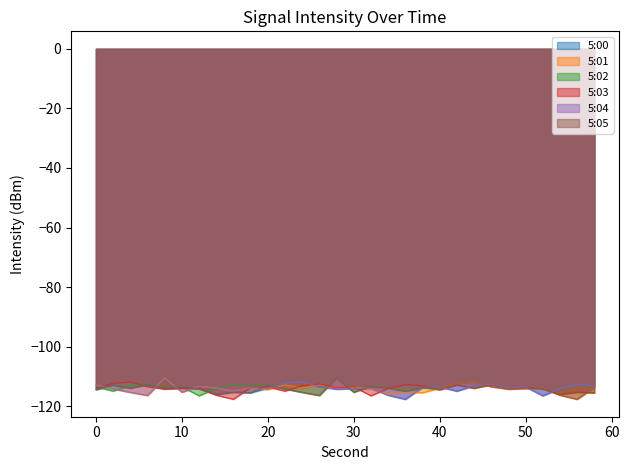

Is it true that 5:03 equals -114.4 at 40?

True